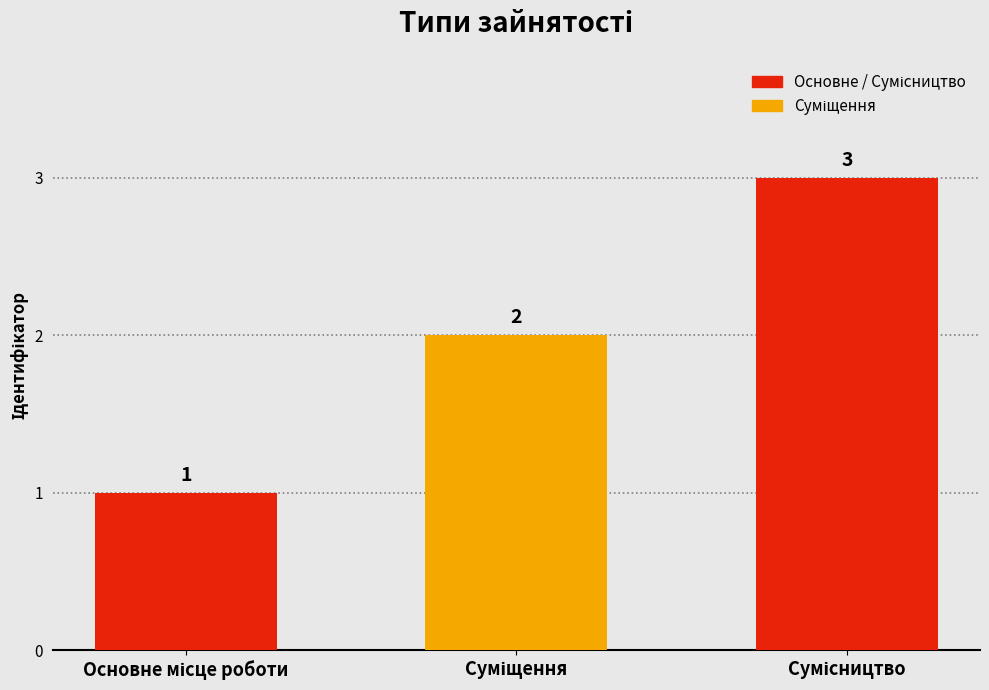

How many values are between 1 and 3?

3